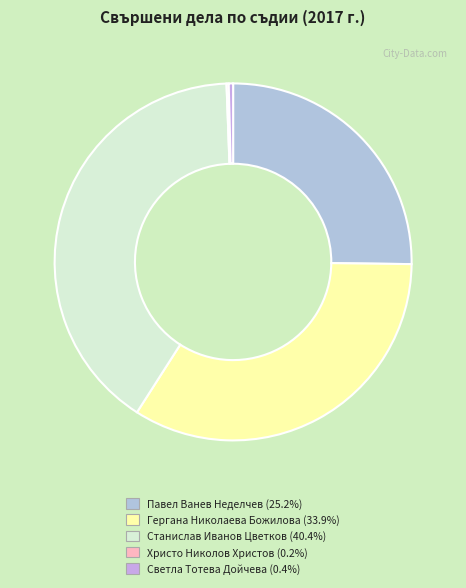

How many slices are in this pie chart?

5